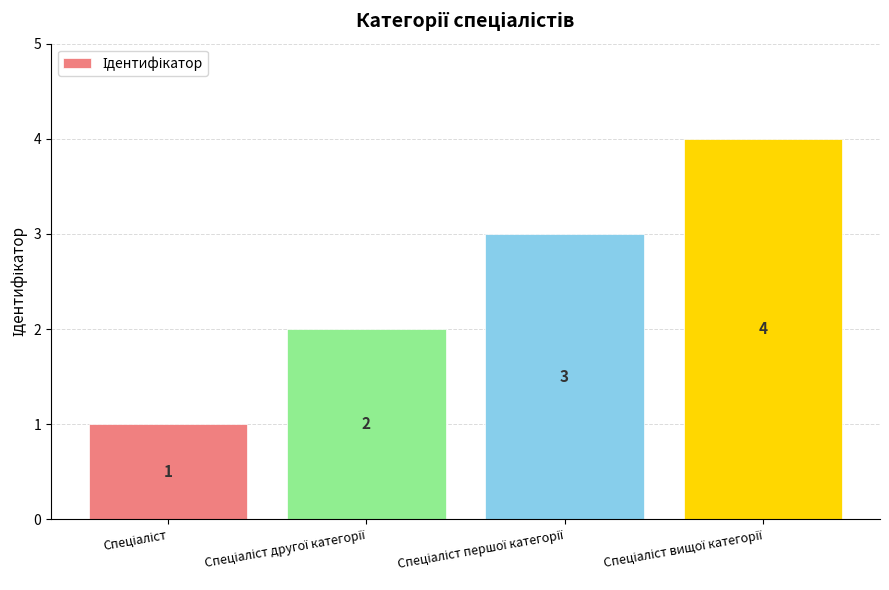

Count the values in the range 2 to 4.

3